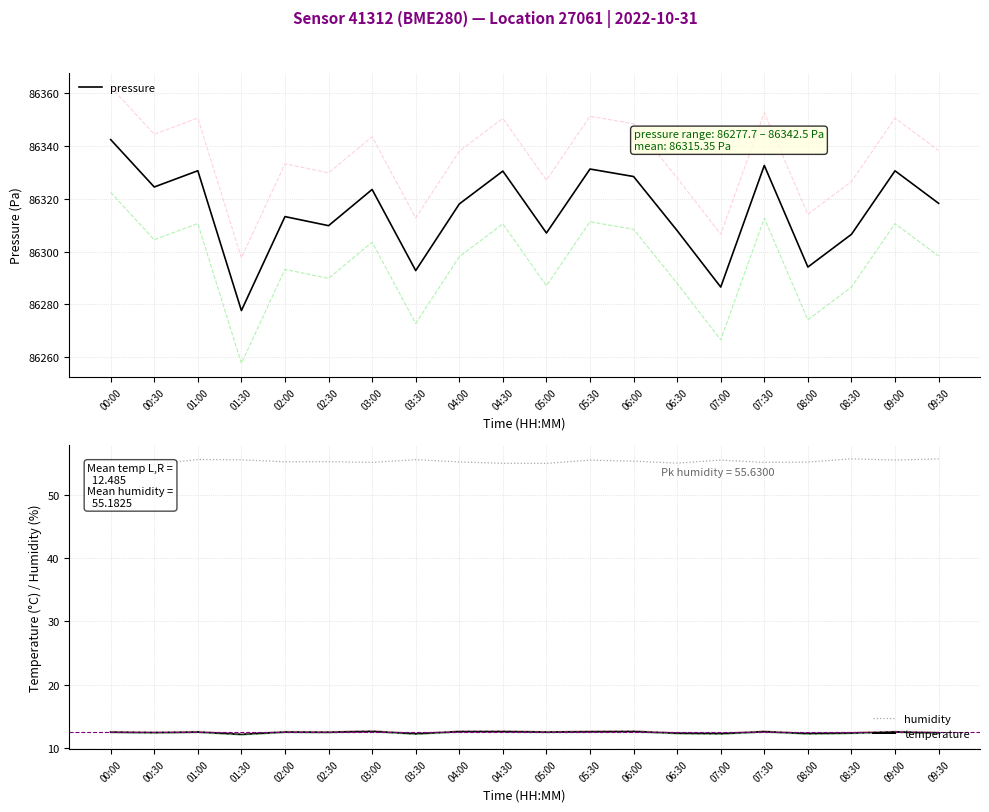

Count the number of data series in this chart.

3